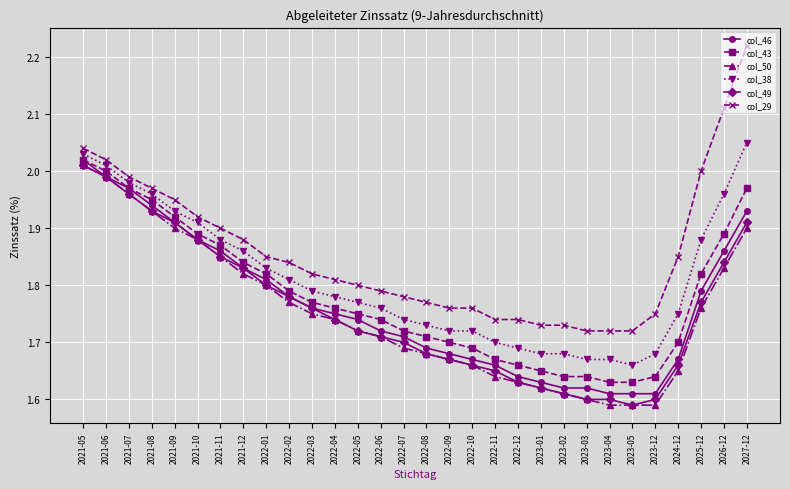

What is the difference between the highest and lowest values at 2023-05?

0.1